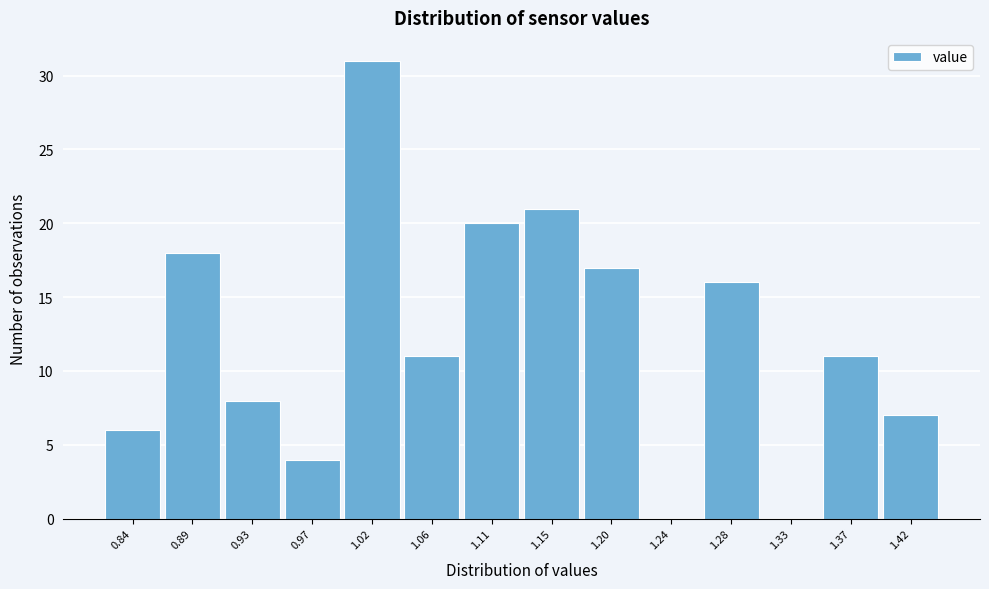

Reading left to right, list every bar in this chart as the range it spans on the x-axis followed by its height. Neither the bar edges nor the heights are printed on the chart, so give them approximately, as read against the axes.

0.820 to 0.865: 6
0.865 to 0.910: 18
0.910 to 0.955: 8
0.955 to 0.995: 4
0.995 to 1.040: 31
1.040 to 1.085: 11
1.085 to 1.130: 20
1.130 to 1.175: 21
1.175 to 1.220: 17
1.220 to 1.265: 0
1.265 to 1.305: 16
1.305 to 1.350: 0
1.350 to 1.395: 11
1.395 to 1.440: 7